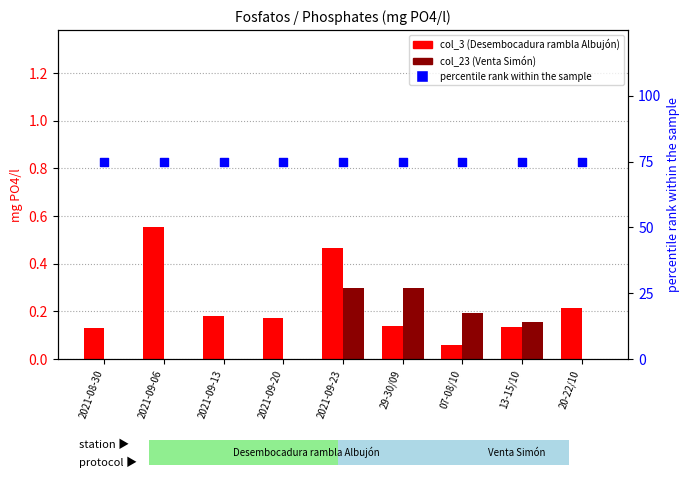

At which category is the sum across all series the highest?

2021-09-23